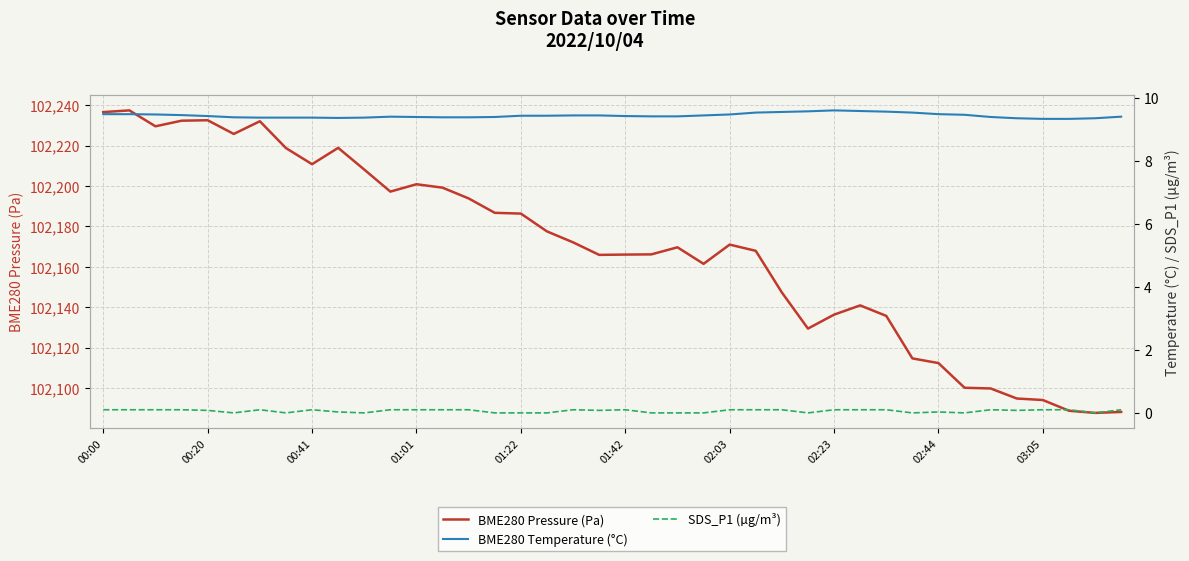

At 26, list the series in order from largest to smallest.

BME280 Pressure (Pa), BME280 Temperature (°C), SDS_P1 (µg/m³)